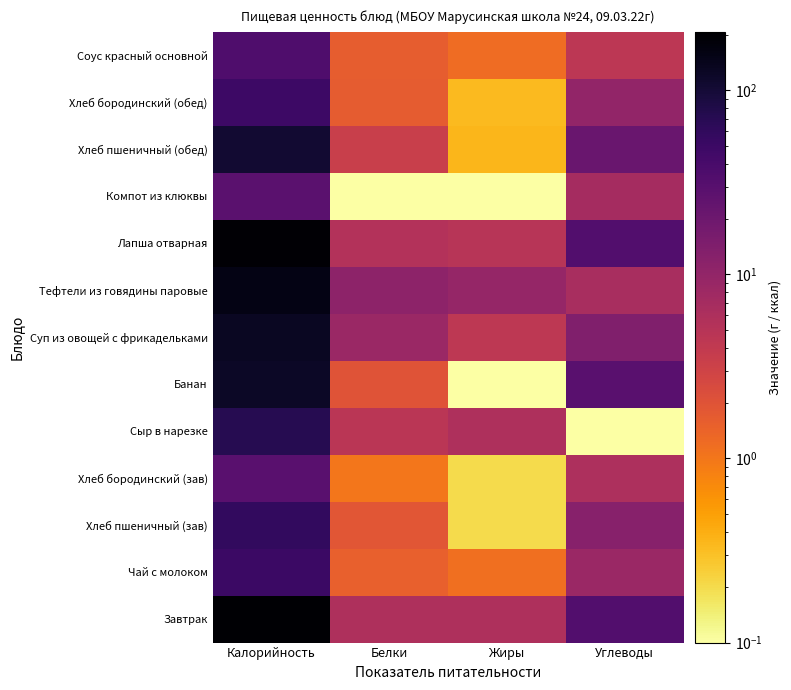

At which category does the chart reach its peak across all series?

Калорийность